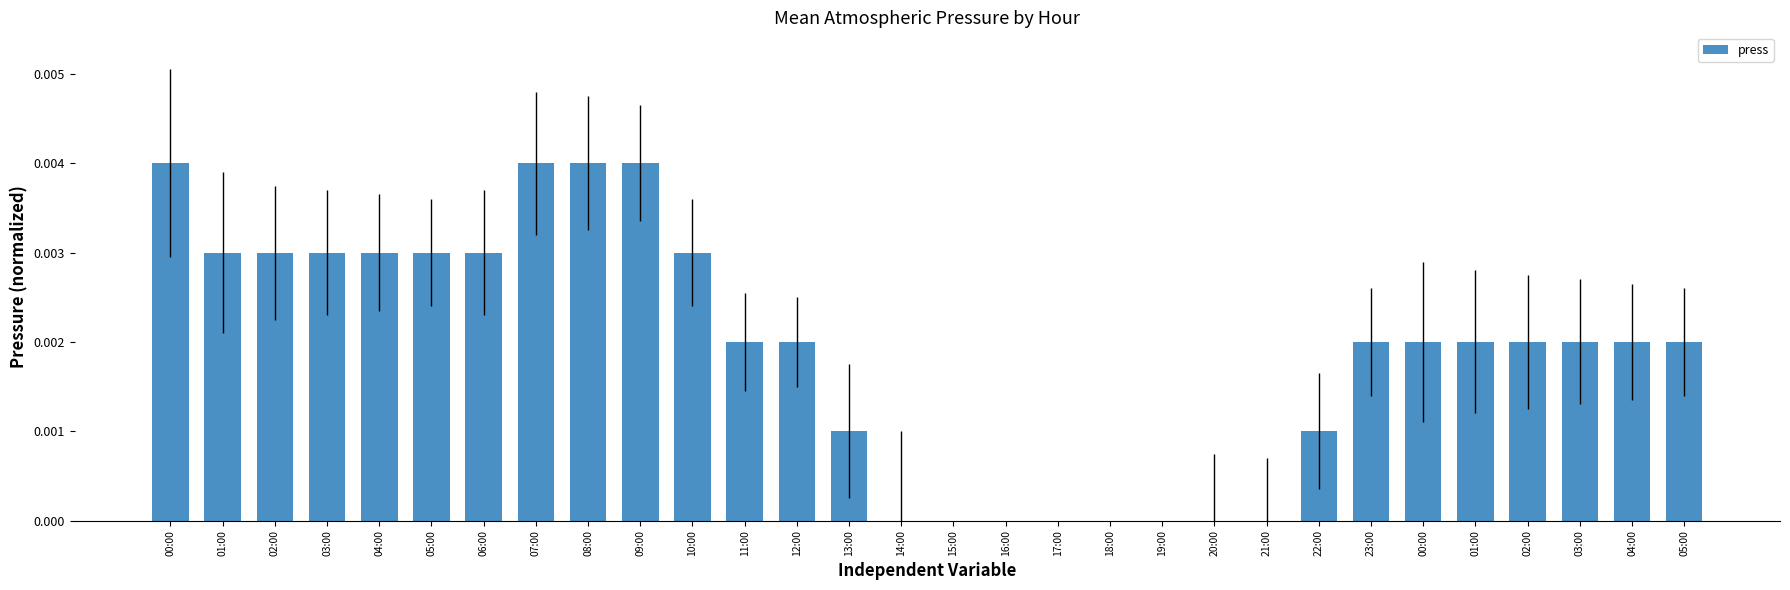

The value at 23:00 is 0.0. True or false?

False